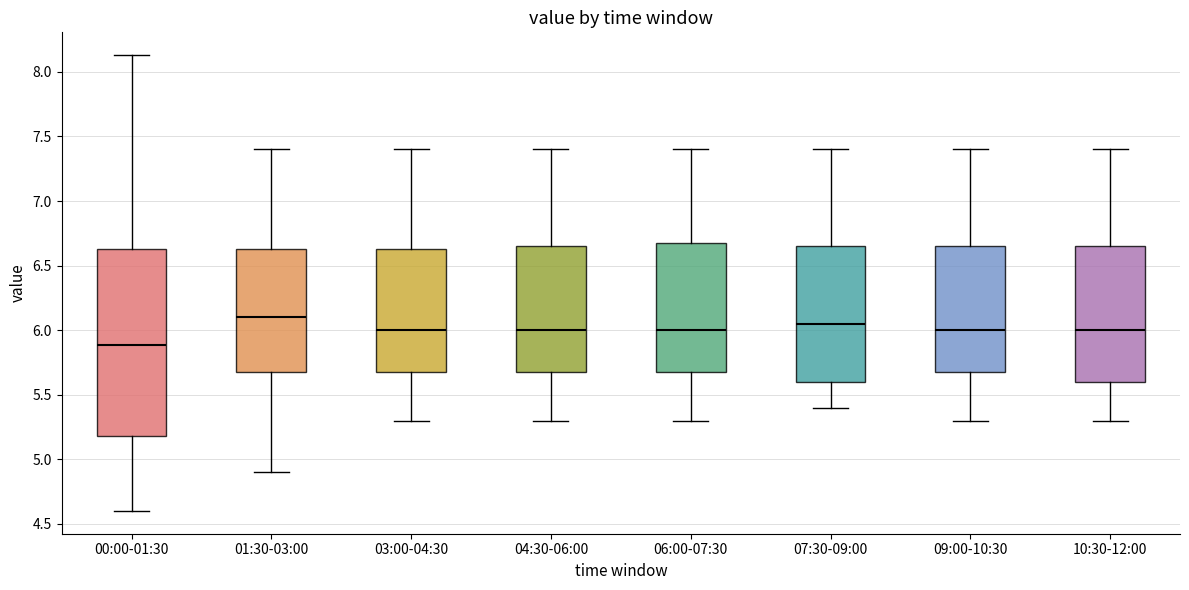

Where does the upper whisker of the box for 10:30-12:00 end on the y-axis? The values are not printed on the chart, so give them approximately, as read against the axis.

7.40